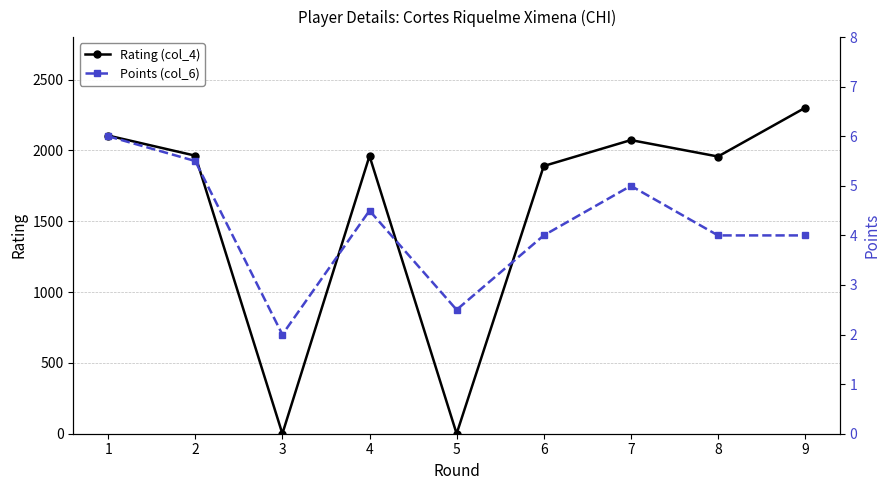

What is the value of the Rating (col_4) point at the 8th from the left?

1957